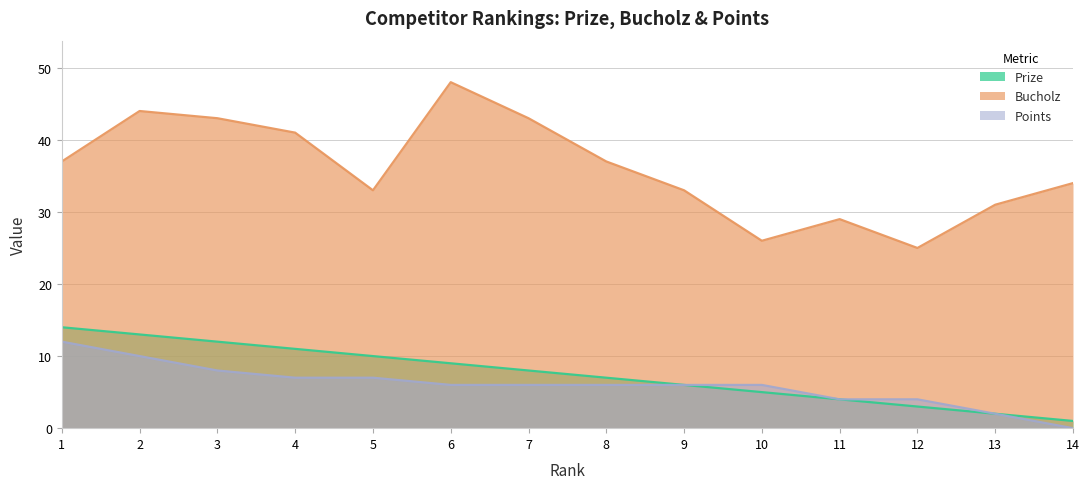

Reading left to right, extract all data points from this chart.

Prize: 1=14	2=13	3=12	4=11	5=10	6=9	7=8	8=7	9=6	10=5	11=4	12=3	13=2	14=1
Bucholz: 1=37	2=44	3=43	4=41	5=33	6=48	7=43	8=37	9=33	10=26	11=29	12=25	13=31	14=34
Points: 1=12	2=10	3=8	4=7	5=7	6=6	7=6	8=6	9=6	10=6	11=4	12=4	13=2	14=0